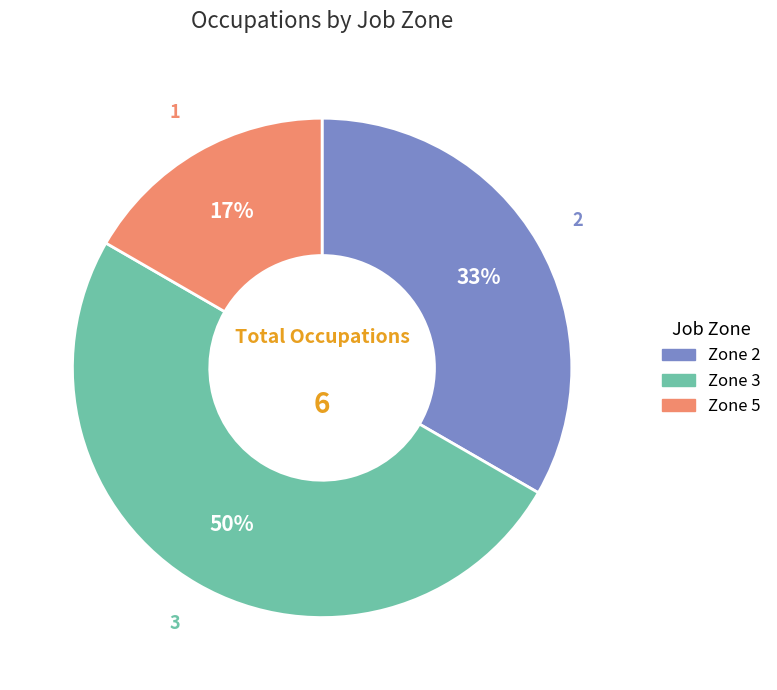

Combined, do Zone 2 and Zone 3 account for over 50%?

Yes